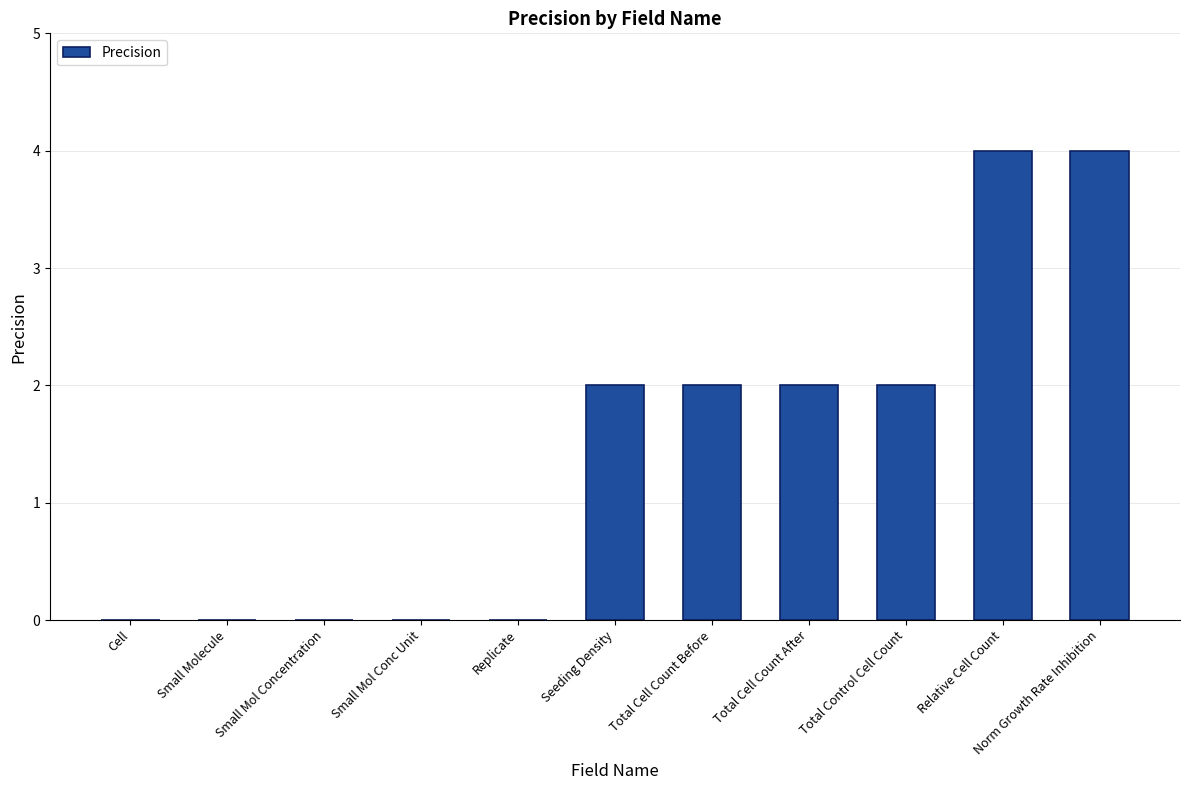

True or false: the data shows 0 at Cell.

True